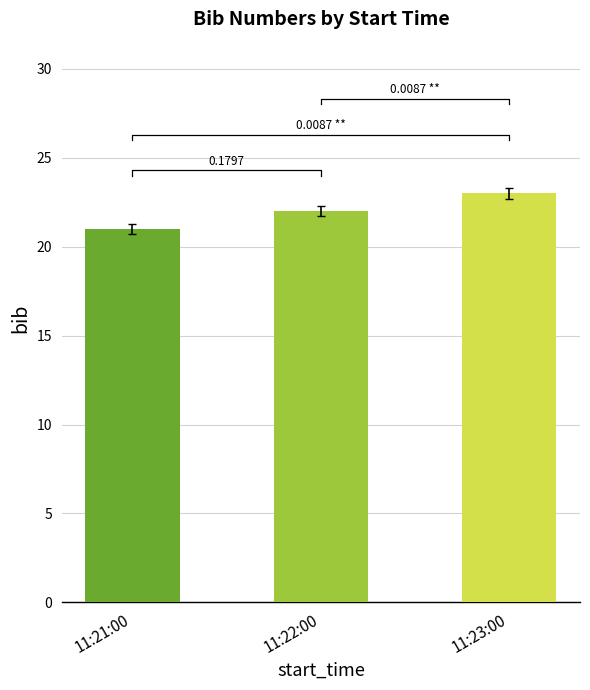

Rank the categories by value from lowest to highest.

11:21:00, 11:22:00, 11:23:00